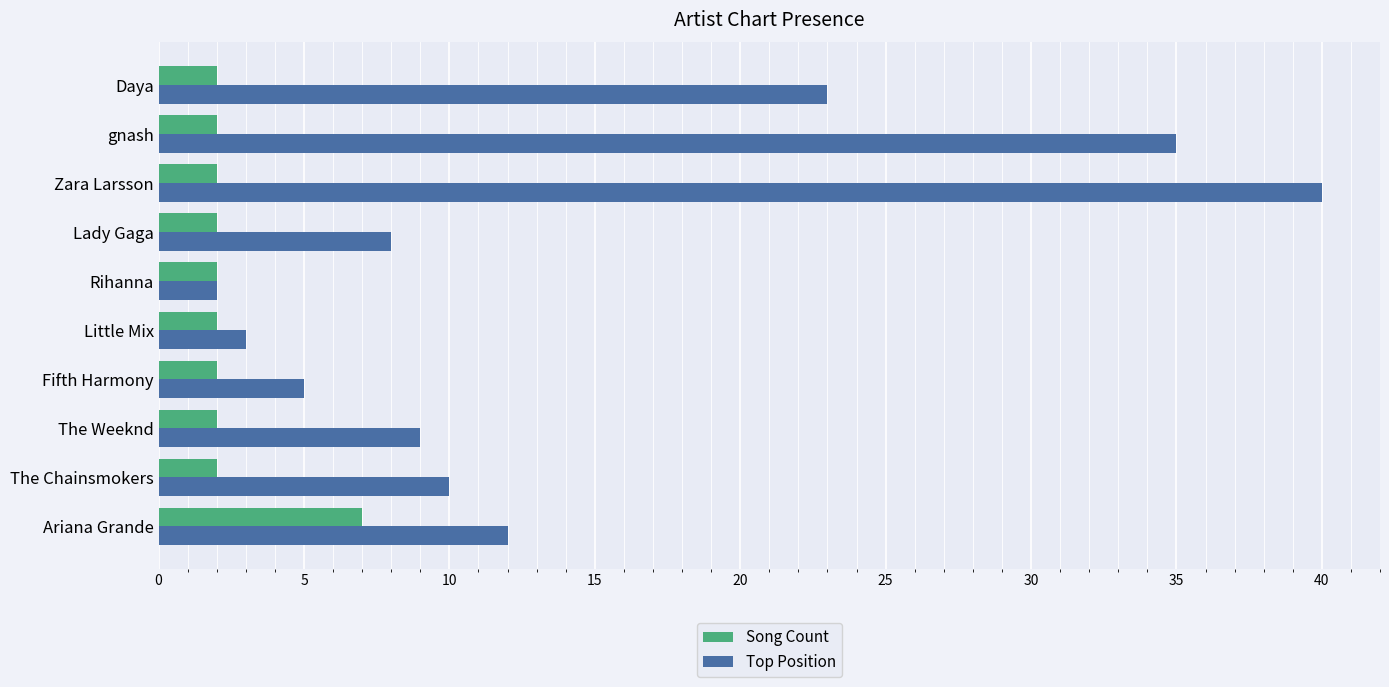

At how many categories does at least one series exceed 20?

3